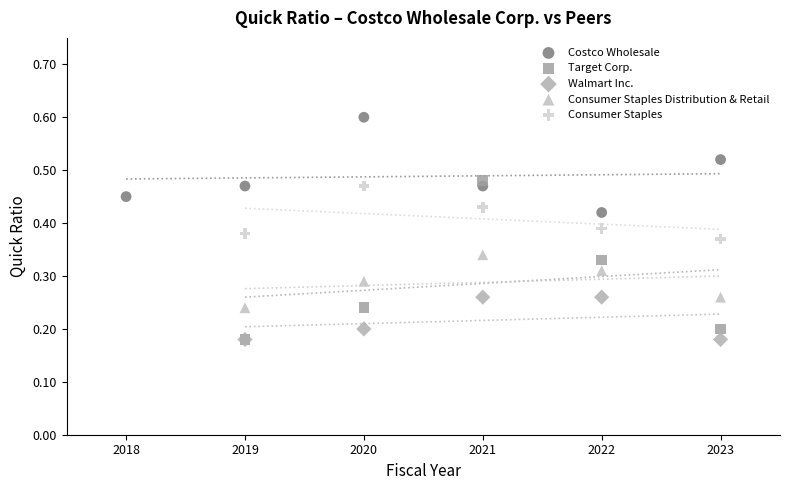

Which series has the widest spread of Y values?

Target Corp.